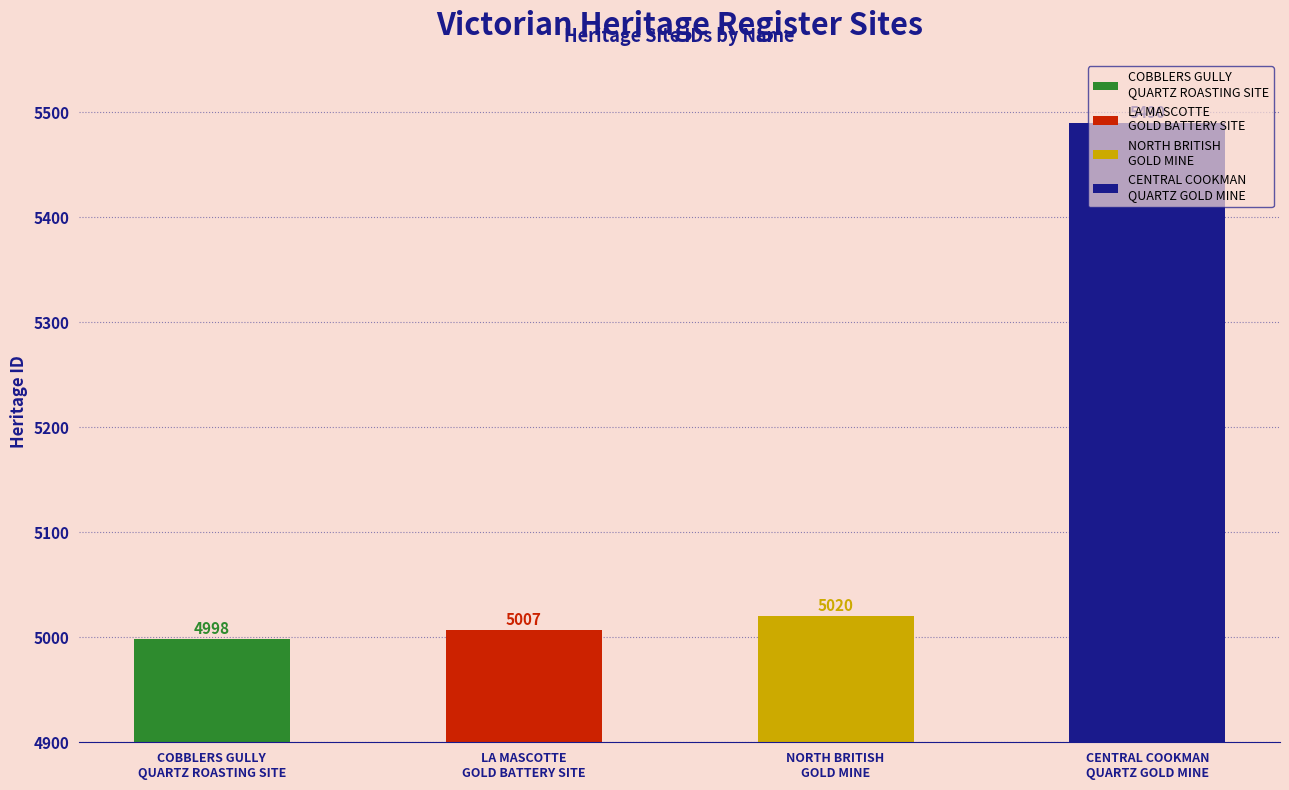

What is the value of the 4th bar from the left?

5490